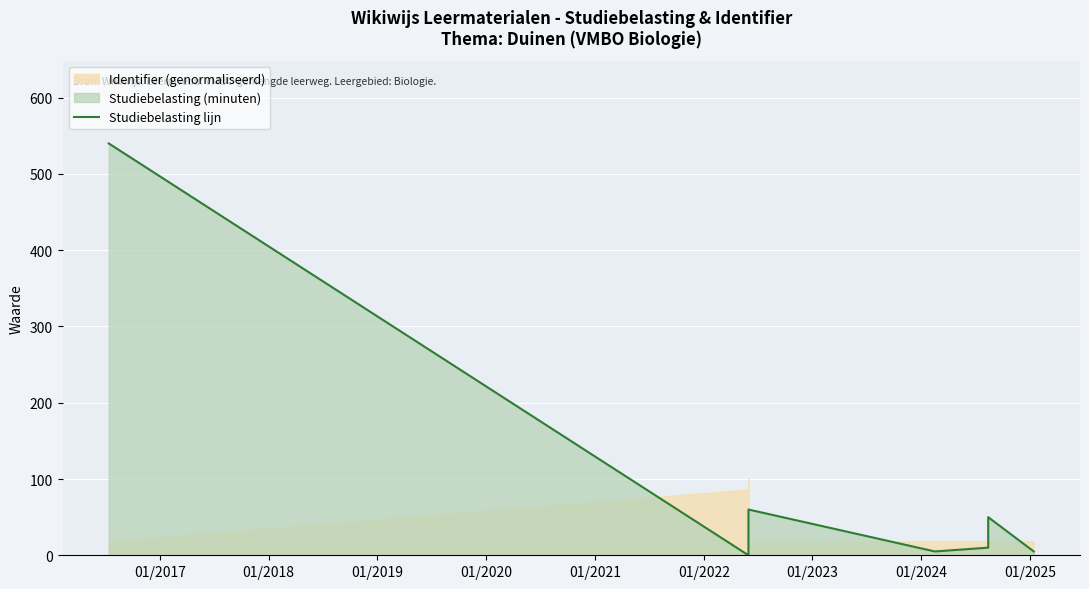

What is the maximum value shown in the chart?

540